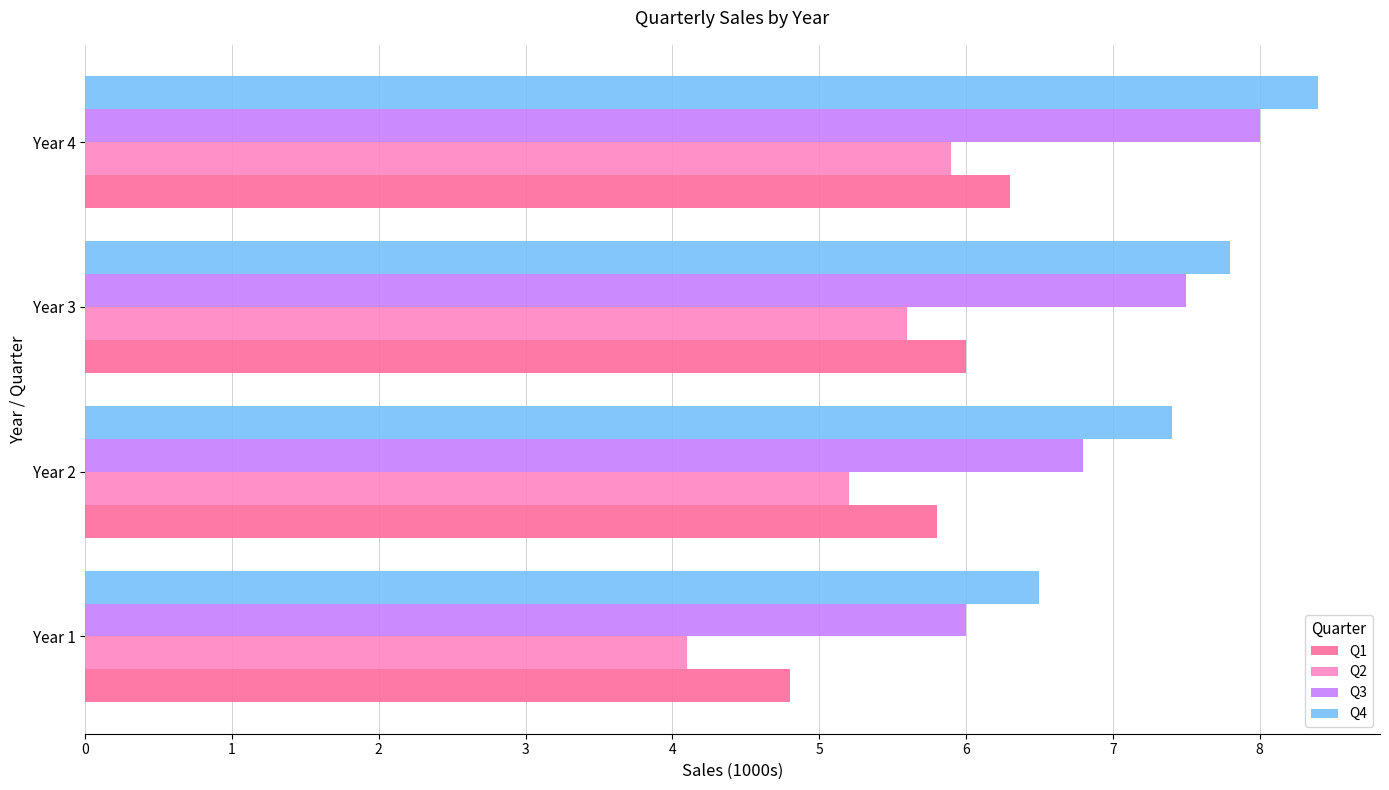

The value of Q1 at Year 4 is 8.9. True or false?

False